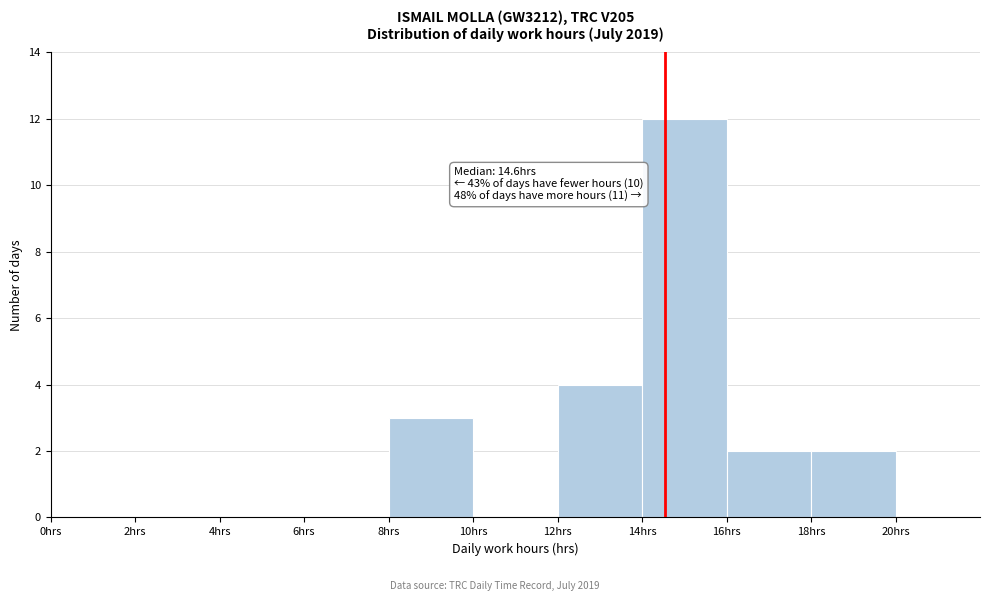

Which range on the x-axis has the tallest bar?

14 to 16